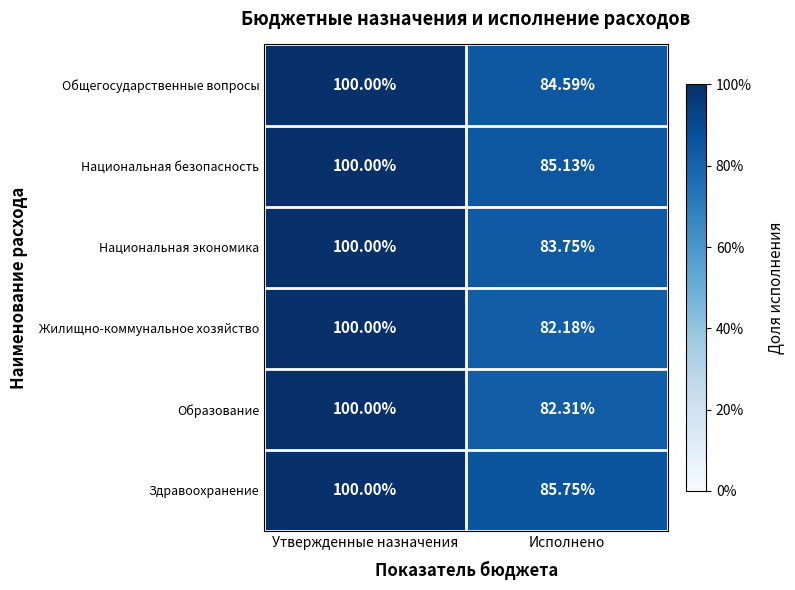

Between Утвержденные назначения and Исполнено, which series saw the biggest shift?

Жилищно-коммунальное хозяйство